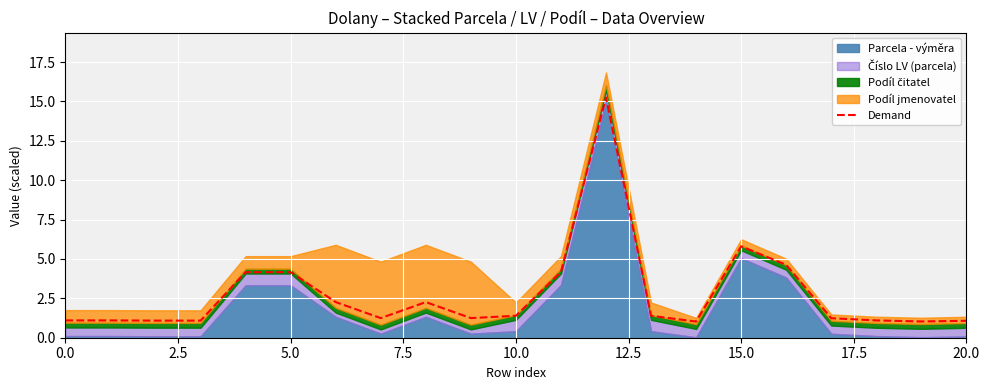

What is the lowest value of the Demand series?

1.0